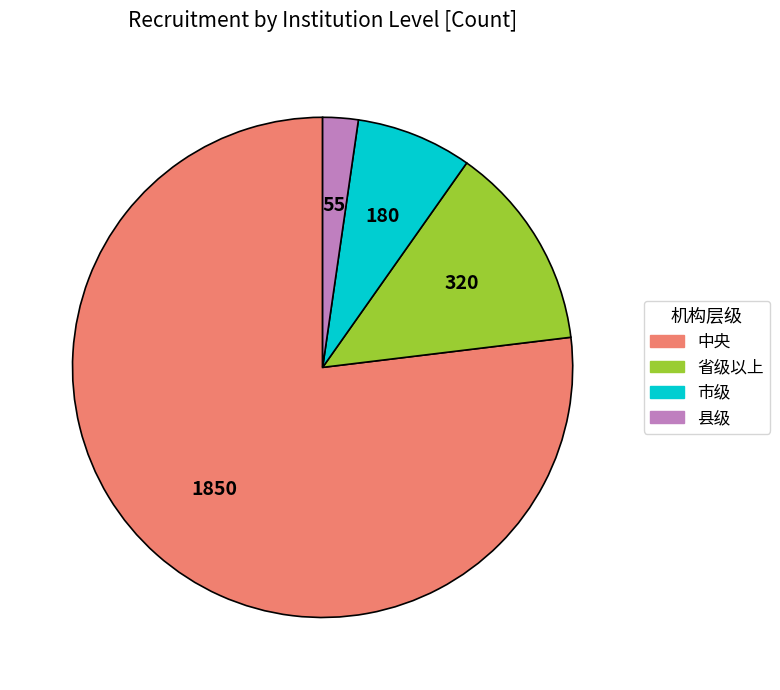

Approximately how many times larger is the value at 中央 compared to 省级以上?

5.8